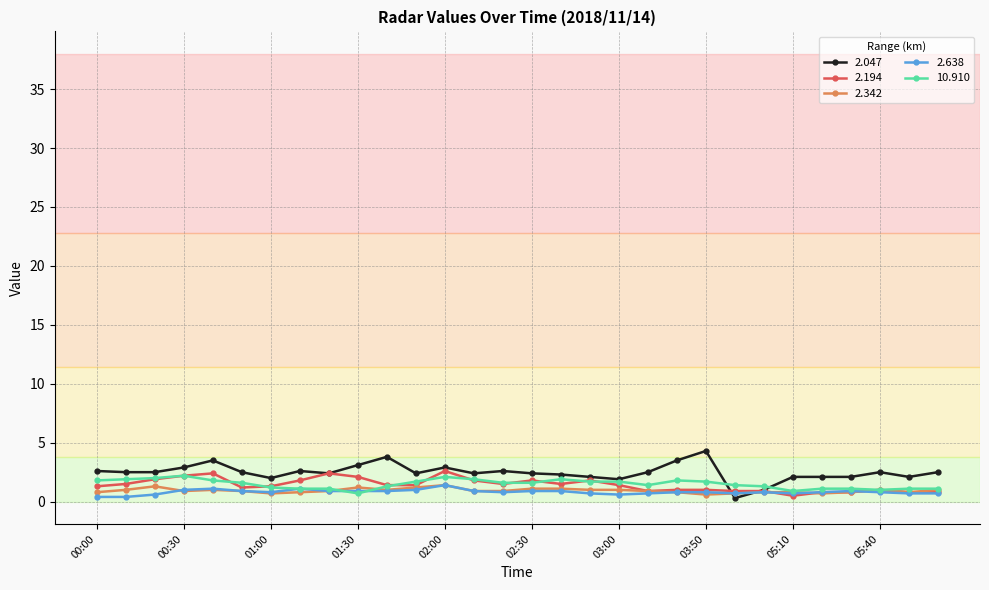

What is the difference between the second highest and minimum values in the 2.342 series?

0.7